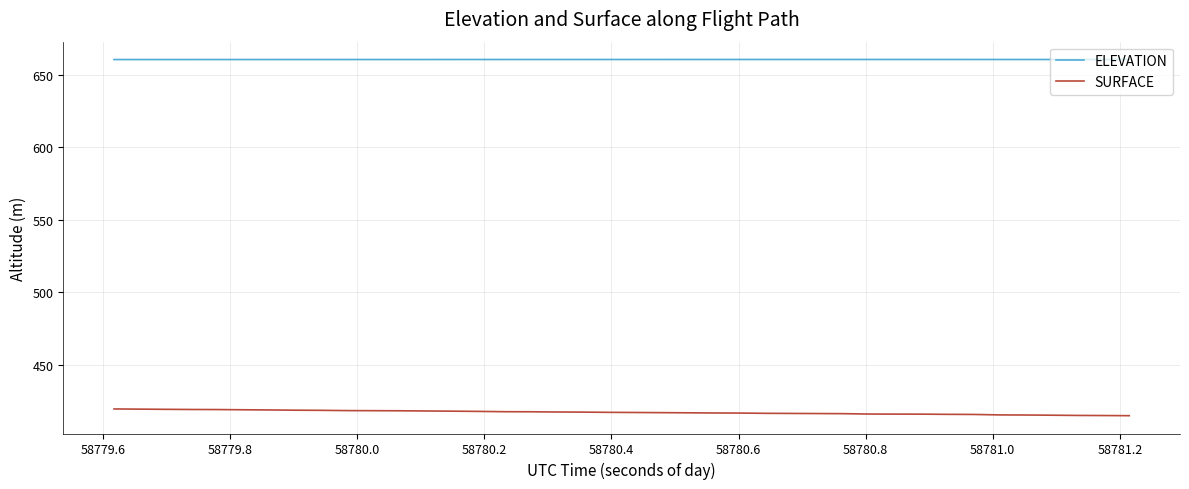

True or false: SURFACE and ELEVATION intersect in this chart.

False